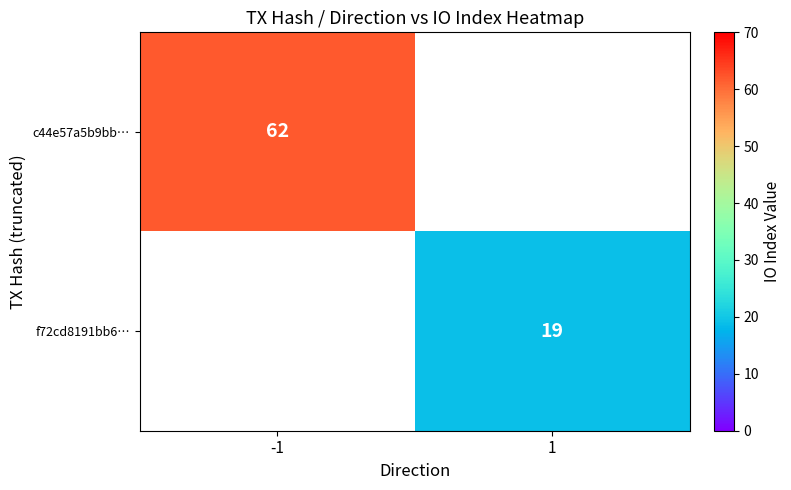

The value of c44e57a5b9bb… at -1 is 98. True or false?

False